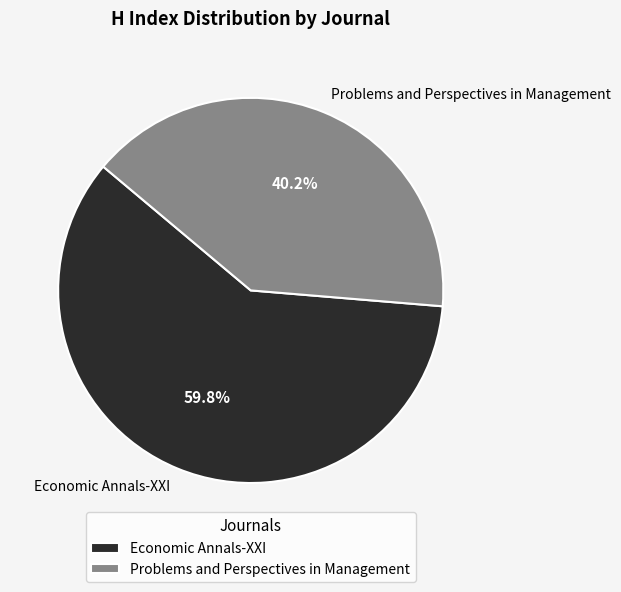

Between Economic Annals-XXI and Problems and Perspectives in Management, which is larger?

Economic Annals-XXI